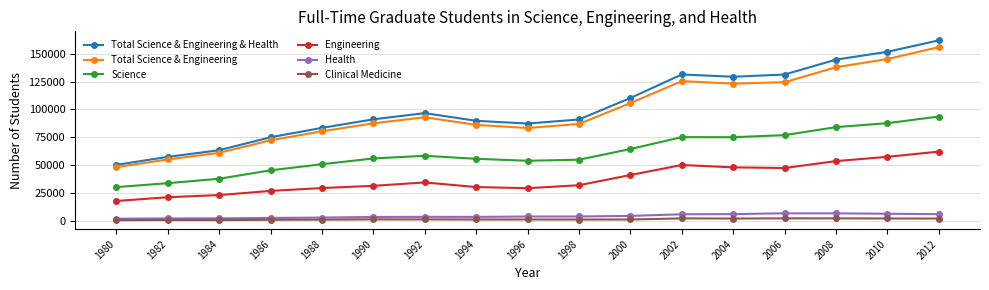

Read the Engineering value at 2008.

53706